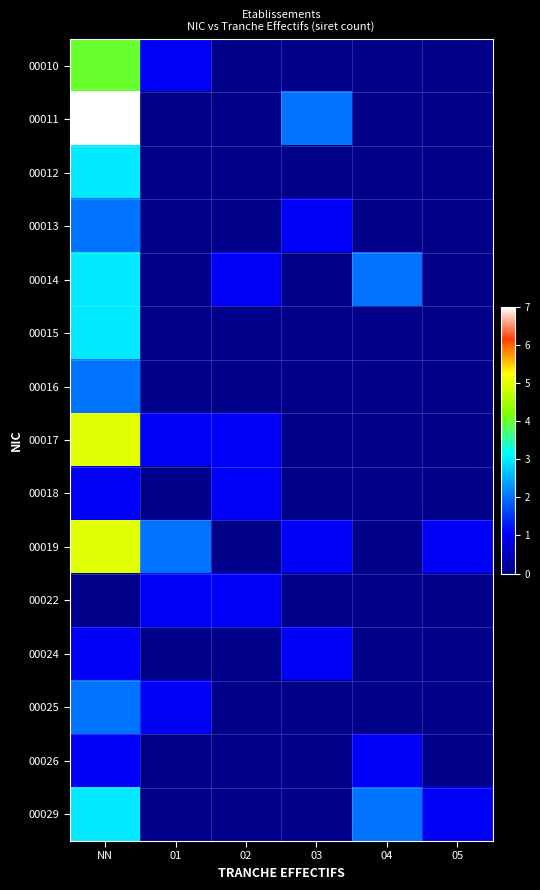

Reading left to right, extract all data points from this chart.

00010: NN=4	01=1	02=0	03=0	04=0	05=0
00011: NN=7	01=0	02=0	03=2	04=0	05=0
00012: NN=3	01=0	02=0	03=0	04=0	05=0
00013: NN=2	01=0	02=0	03=1	04=0	05=0
00014: NN=3	01=0	02=1	03=0	04=2	05=0
00015: NN=3	01=0	02=0	03=0	04=0	05=0
00016: NN=2	01=0	02=0	03=0	04=0	05=0
00017: NN=5	01=1	02=1	03=0	04=0	05=0
00018: NN=1	01=0	02=1	03=0	04=0	05=0
00019: NN=5	01=2	02=0	03=1	04=0	05=1
00022: NN=0	01=1	02=1	03=0	04=0	05=0
00024: NN=1	01=0	02=0	03=1	04=0	05=0
00025: NN=2	01=1	02=0	03=0	04=0	05=0
00026: NN=1	01=0	02=0	03=0	04=1	05=0
00029: NN=3	01=0	02=0	03=0	04=2	05=1